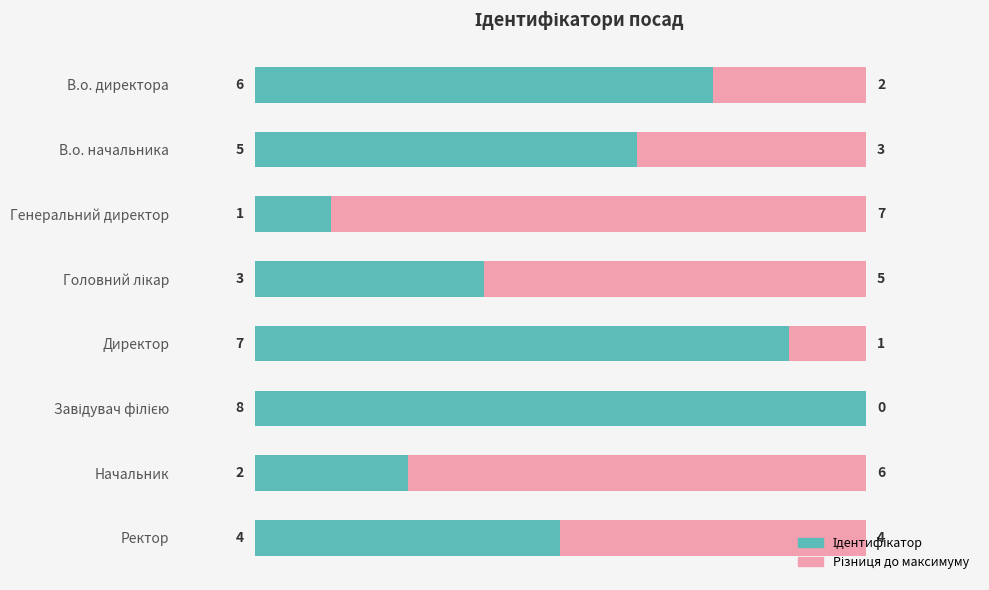

What is the total value across all series at Ректор?

8